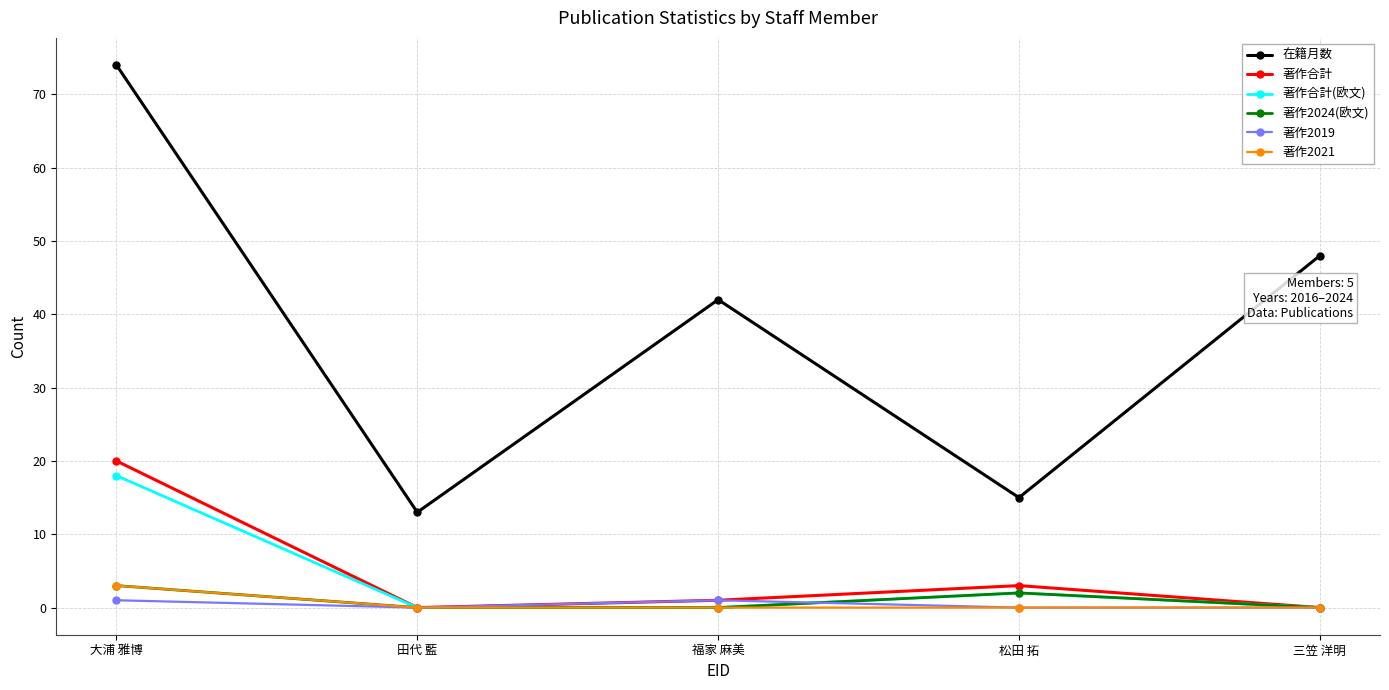

Which series has the largest total across all categories?

在籍月数